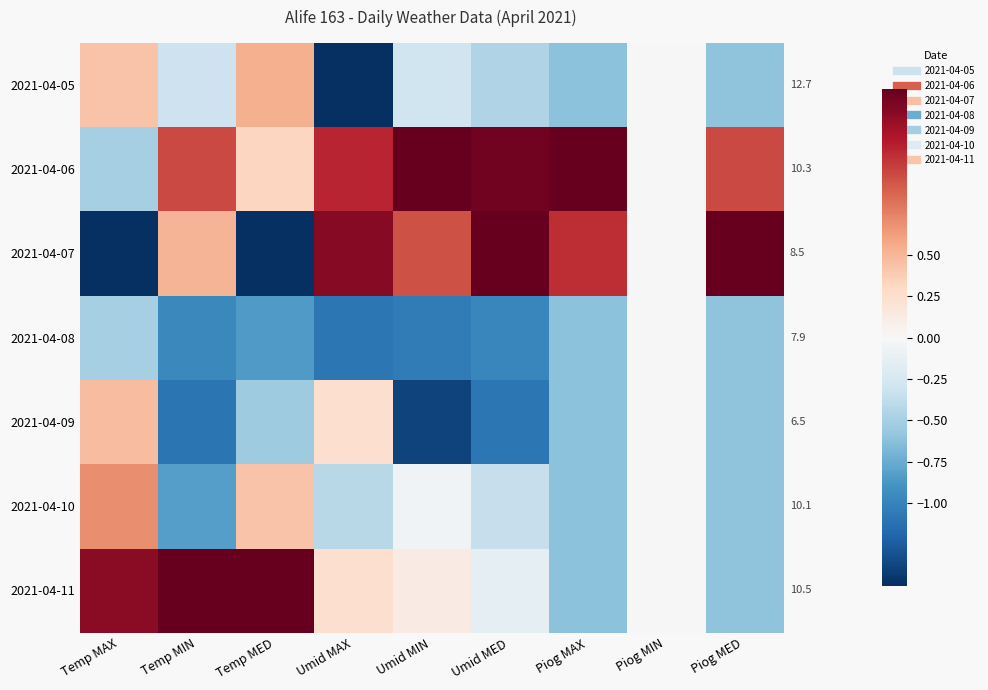

Reading left to right, transcribe all the data shown in this chart.

2021-04-05: Temp MAX=0.4	Temp MIN=-0.3	Temp MED=0.5	Umid MAX=-1.5	Umid MIN=-0.3	Umid MED=-0.5	Piog MAX=-0.6	Piog MIN=0.0	Piog MED=-0.6
2021-04-06: Temp MAX=-0.5	Temp MIN=1.0	Temp MED=0.3	Umid MAX=1.1	Umid MIN=1.7	Umid MED=1.4	Piog MAX=2.0	Piog MIN=0.0	Piog MED=1.0
2021-04-07: Temp MAX=-1.9	Temp MIN=0.5	Temp MED=-1.6	Umid MAX=1.4	Umid MIN=1.0	Umid MED=1.6	Piog MAX=1.1	Piog MIN=0.0	Piog MED=2.0
2021-04-08: Temp MAX=-0.5	Temp MIN=-1.0	Temp MED=-0.9	Umid MAX=-1.1	Umid MIN=-1.1	Umid MED=-1.0	Piog MAX=-0.6	Piog MIN=0.0	Piog MED=-0.6
2021-04-09: Temp MAX=0.5	Temp MIN=-1.1	Temp MED=-0.5	Umid MAX=0.3	Umid MIN=-1.4	Umid MED=-1.1	Piog MAX=-0.6	Piog MIN=0.0	Piog MED=-0.6
2021-04-10: Temp MAX=0.7	Temp MIN=-0.8	Temp MED=0.4	Umid MAX=-0.4	Umid MIN=-0.0	Umid MED=-0.3	Piog MAX=-0.6	Piog MIN=0.0	Piog MED=-0.6
2021-04-11: Temp MAX=1.4	Temp MIN=1.7	Temp MED=1.7	Umid MAX=0.3	Umid MIN=0.1	Umid MED=-0.1	Piog MAX=-0.6	Piog MIN=0.0	Piog MED=-0.6